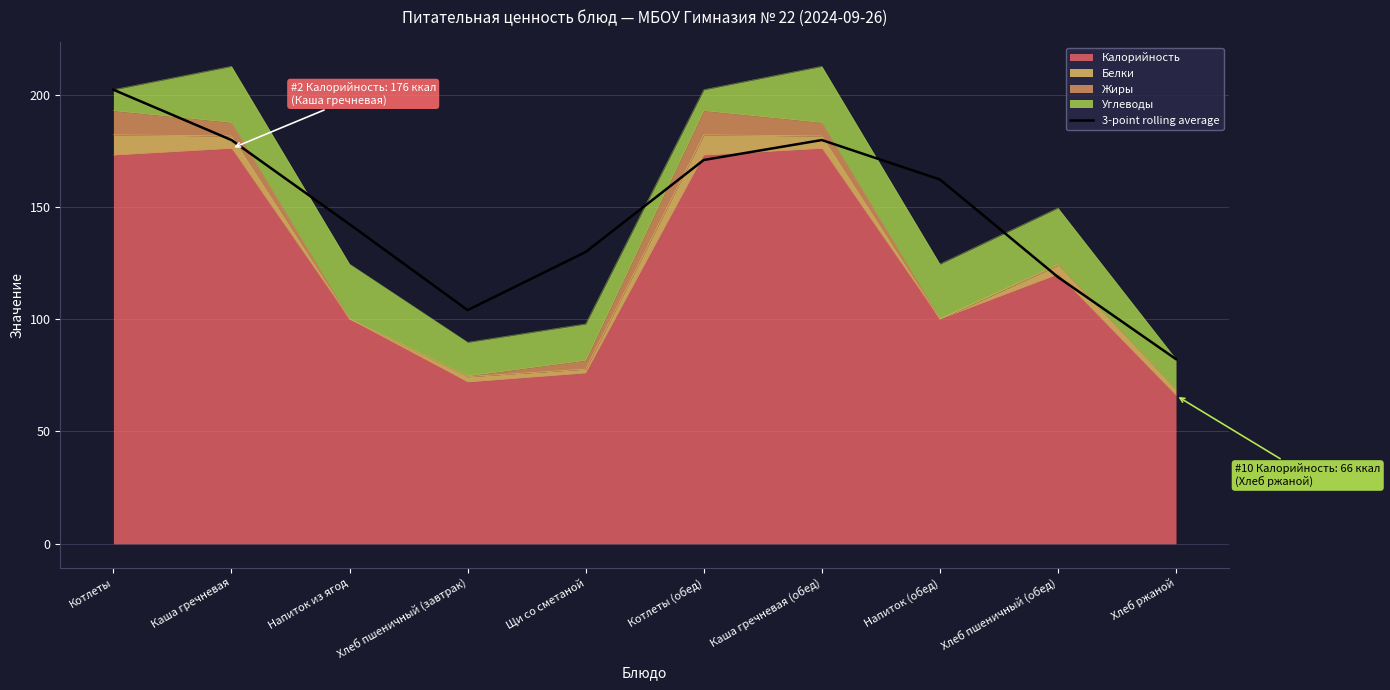

True or false: the data shows 202.2 at Котлеты.

True